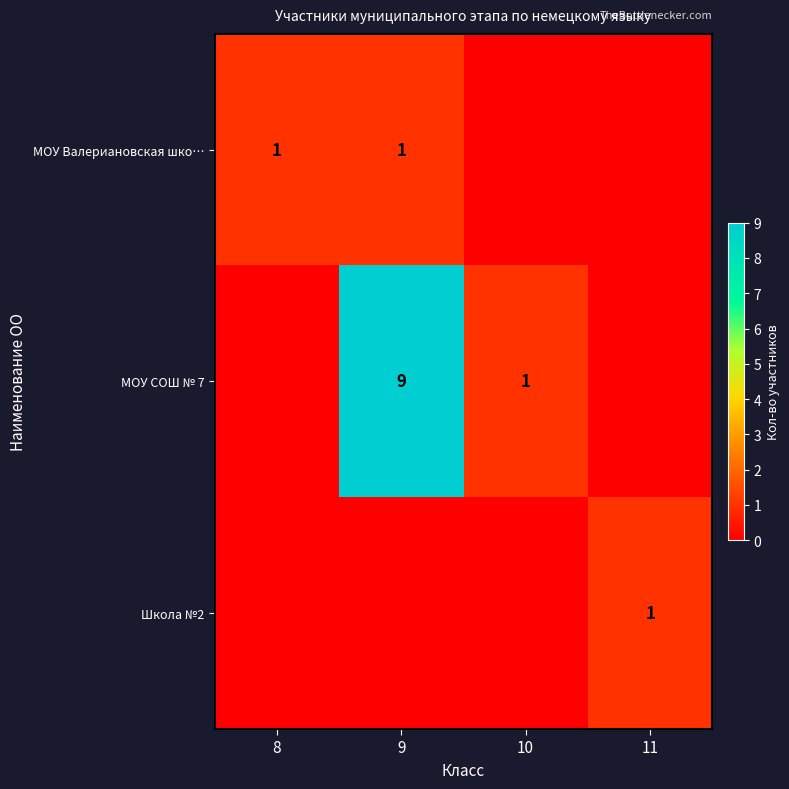

The value of МОУ Валериановская шко… at 8 is 1. True or false?

True